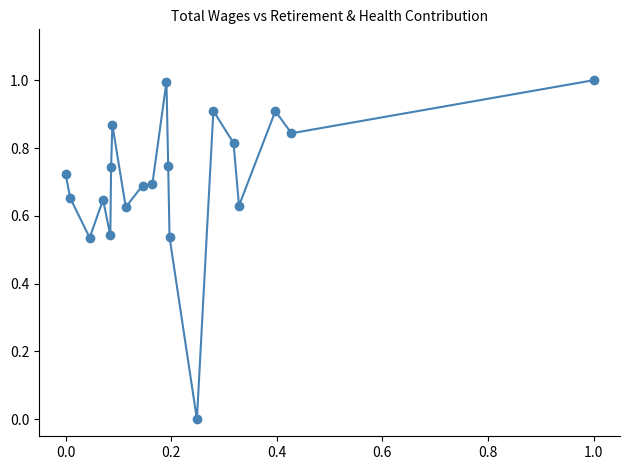

What is the sum of all values?

14.1